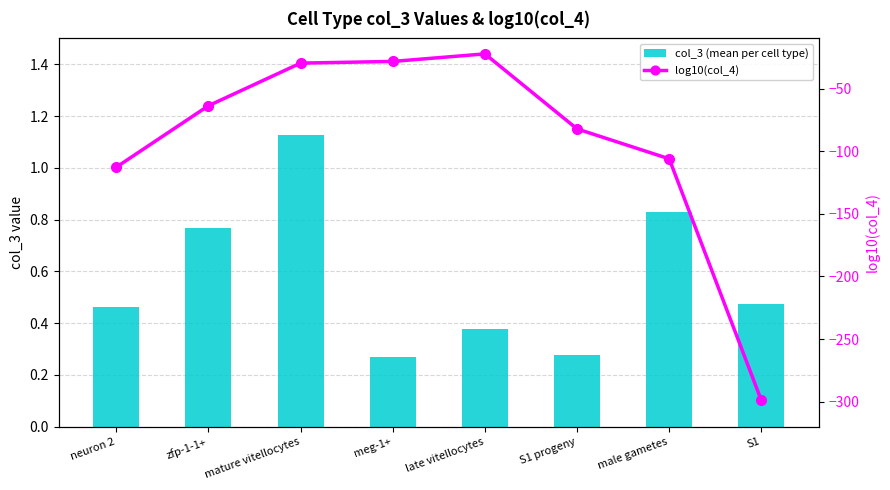

What is the greatest value displayed?

1.1